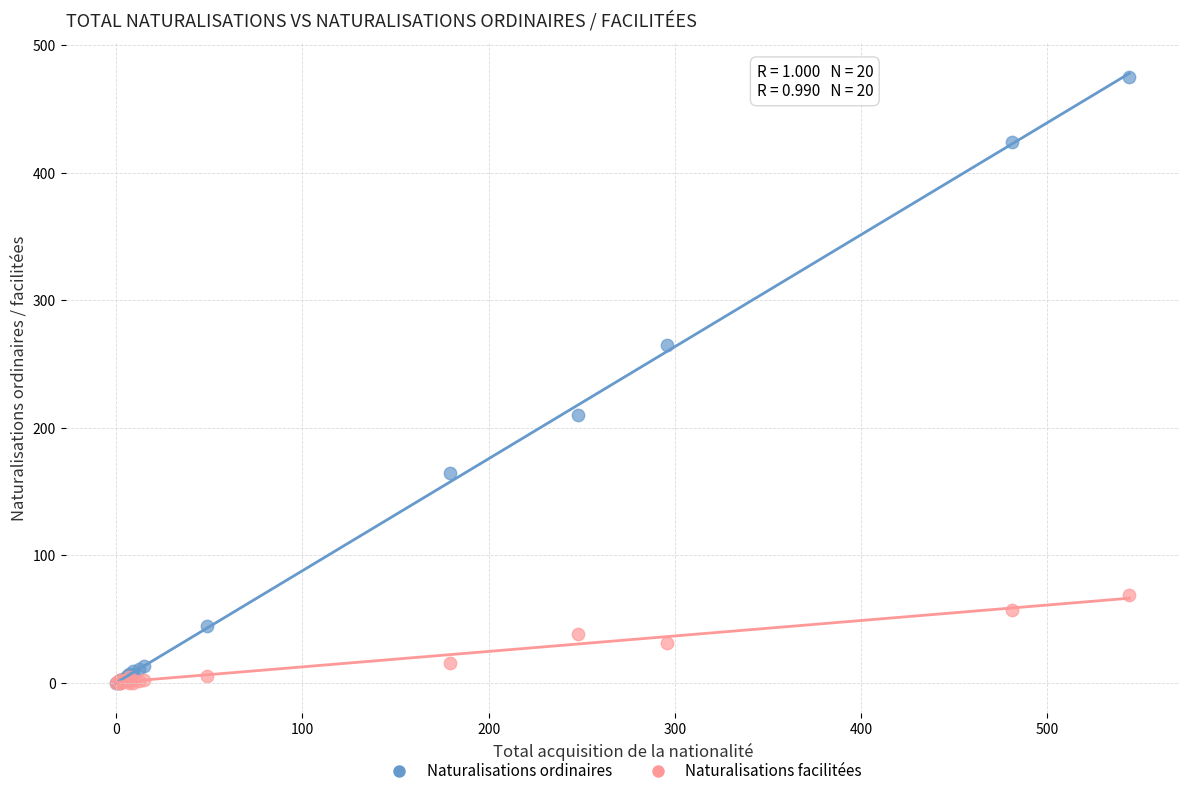

Which series has the largest Y range (max minus min)?

Naturalisations ordinaires